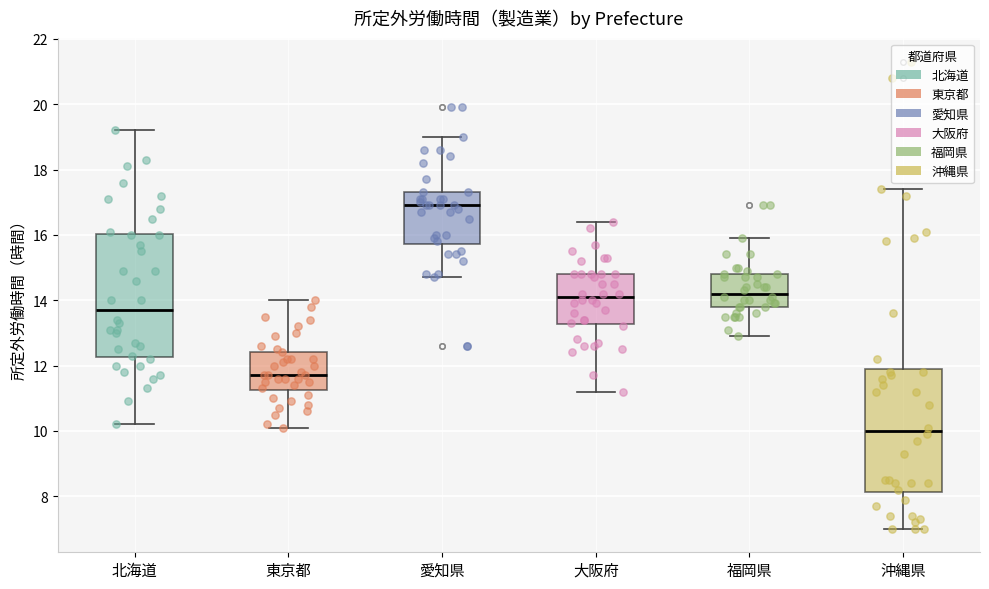

Reading left to right, read every box against the y-axis: the position of its median line, the range the box covers, and the ends of its whiskers. The values are not printed on the chart, so give them approximately, as read against the axis.

北海道: median 13.8, box 12.2 to 16.0, whiskers 10.2 to 19.2
東京都: median 11.8, box 11.2 to 12.4, whiskers 10.2 to 14.0
愛知県: median 17.0, box 15.8 to 17.4, whiskers 14.8 to 19.0
大阪府: median 14.2, box 13.2 to 14.8, whiskers 11.2 to 16.4
福岡県: median 14.2, box 13.8 to 14.8, whiskers 13.0 to 16.0
沖縄県: median 10.0, box 8.2 to 12.0, whiskers 7.0 to 17.4